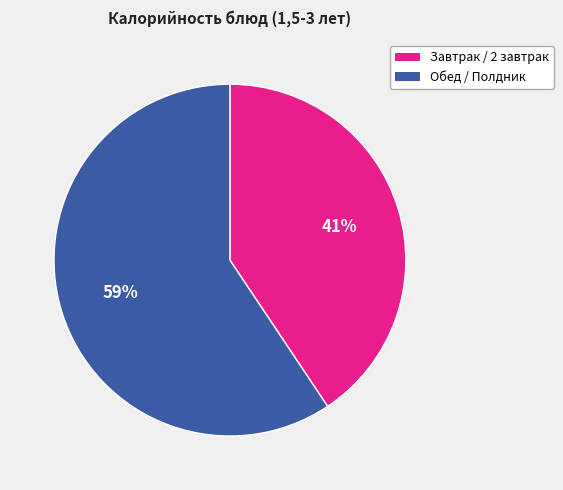

Does any single category account for the majority?

Yes